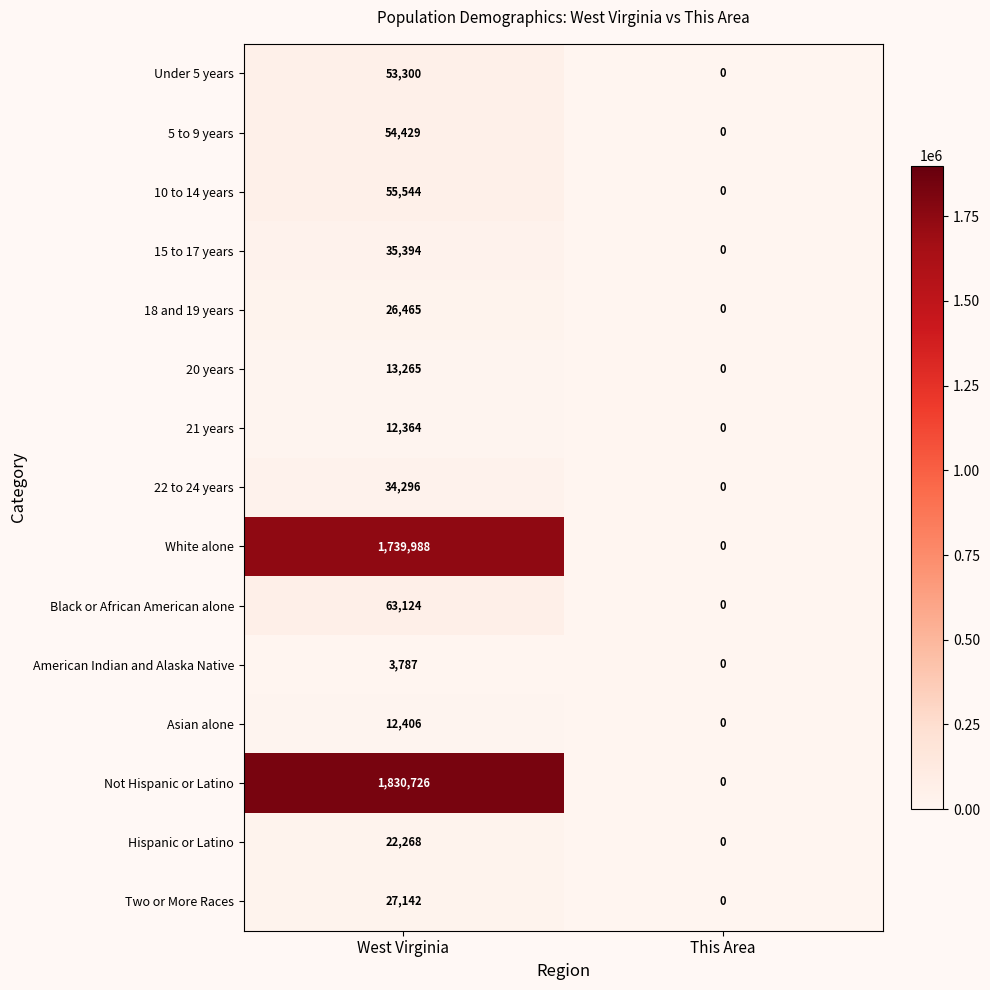

How many distinct data groups are displayed?

15